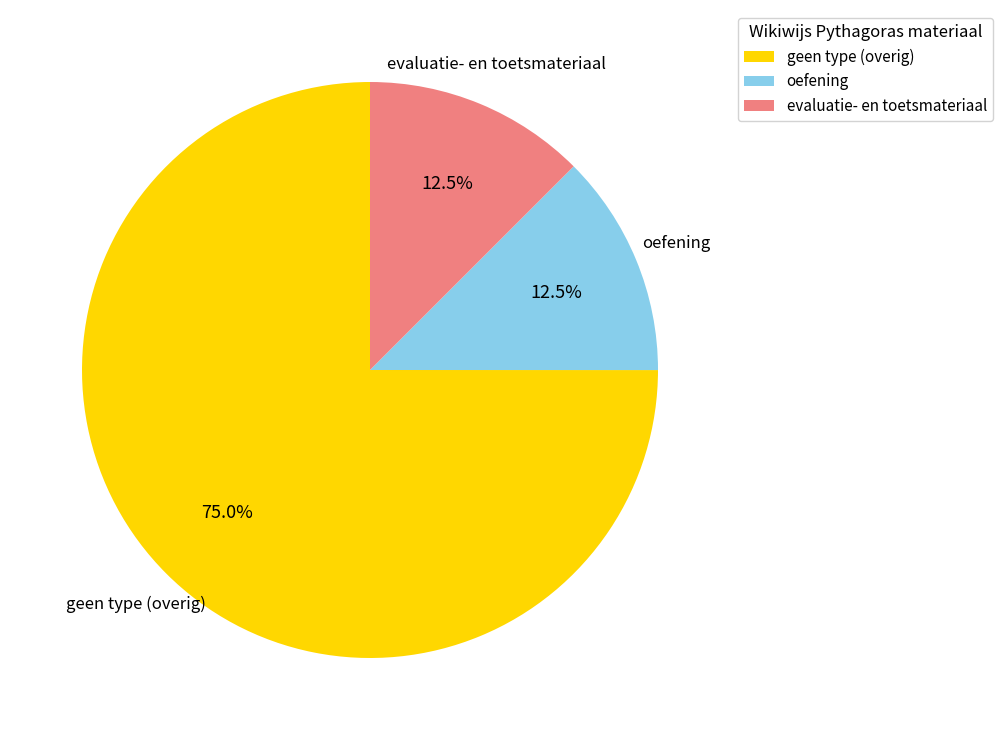

Is evaluatie- en toetsmateriaal the majority of the pie?

No